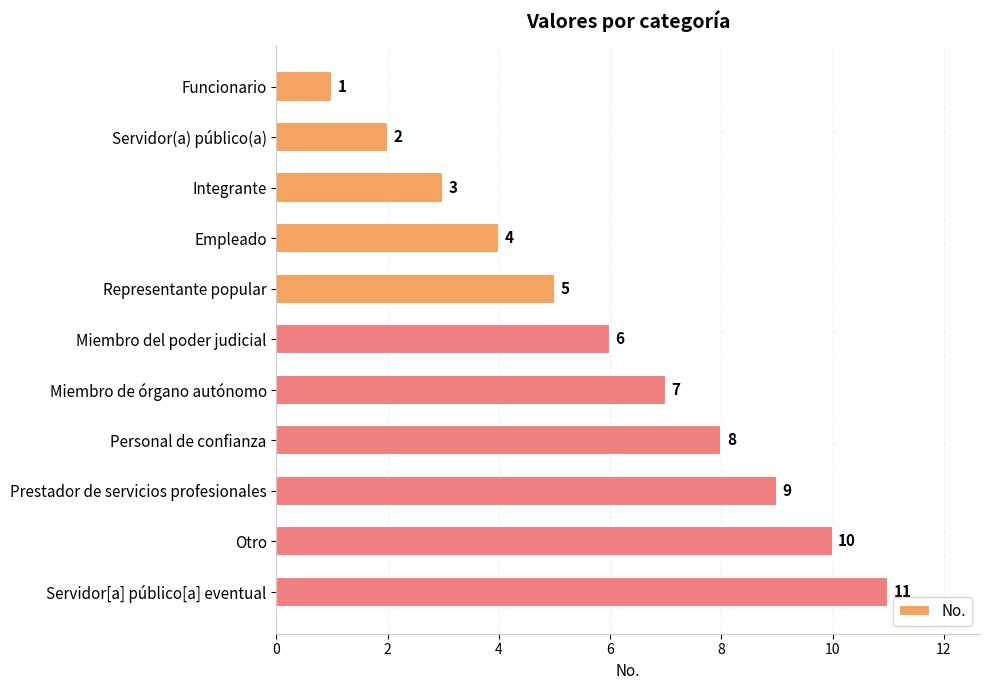

At which category does the chart reach its peak across all series?

Servidor[a] público[a] eventual